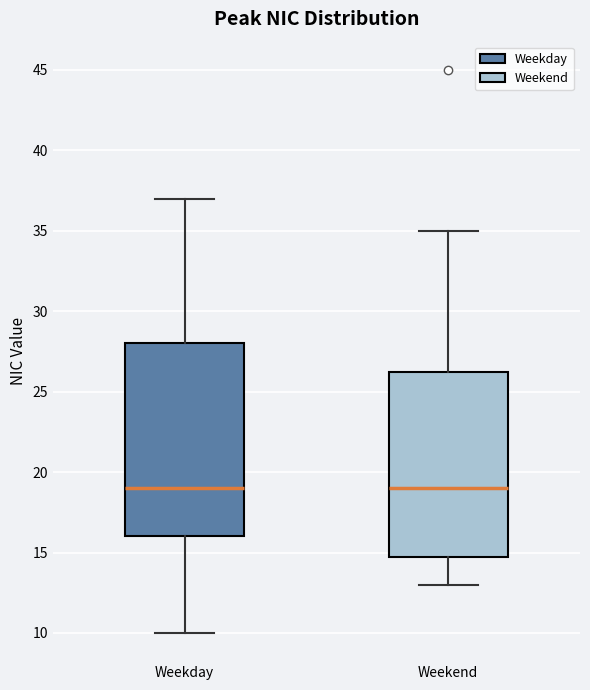

Reading left to right, transcribe this box plot: for each box, give where its median line is, the range the box spans, and where its two whiskers end, as read against the y-axis. The values are not printed on the chart, so give them approximately, as read against the axis.

Weekday: median 19.0, box 16.0 to 28.0, whiskers 10.0 to 37.0
Weekend: median 19.0, box 15.0 to 26.5, whiskers 13.0 to 35.0